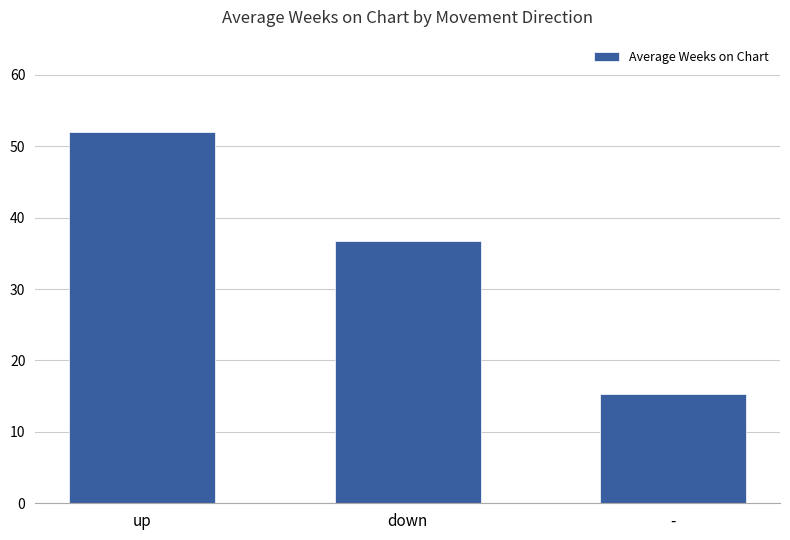

Which category has the highest value across all series?

up